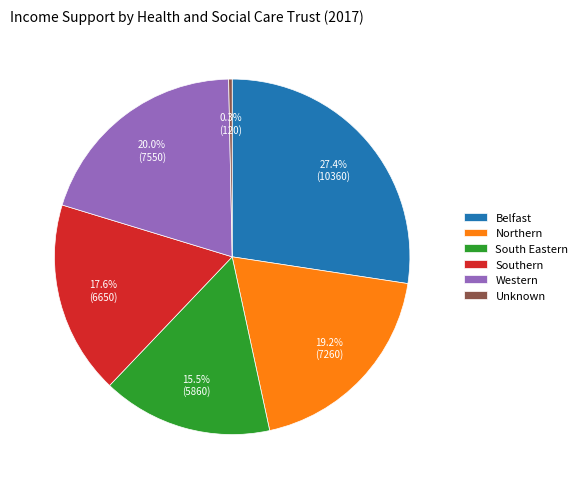

Rank the categories by value from highest to lowest.

Belfast, Western, Northern, Southern, South Eastern, Unknown